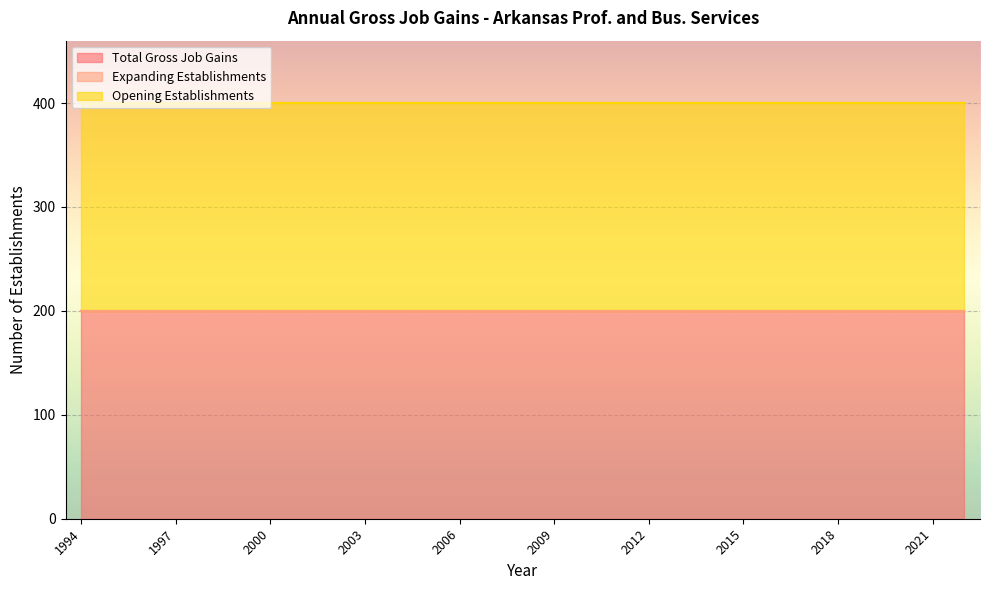

Between 1995 and 2012, which series saw the biggest shift?

Total Gross Job Gains